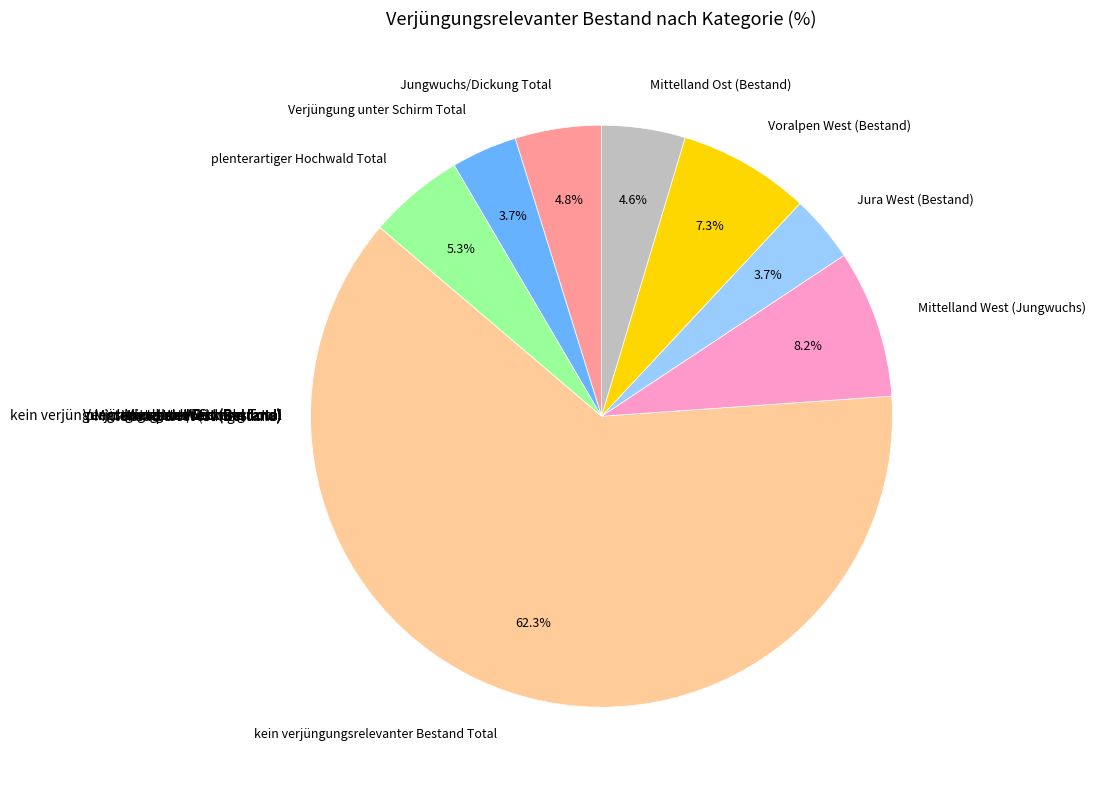

Is there any slice that represents more than half of the pie?

Yes